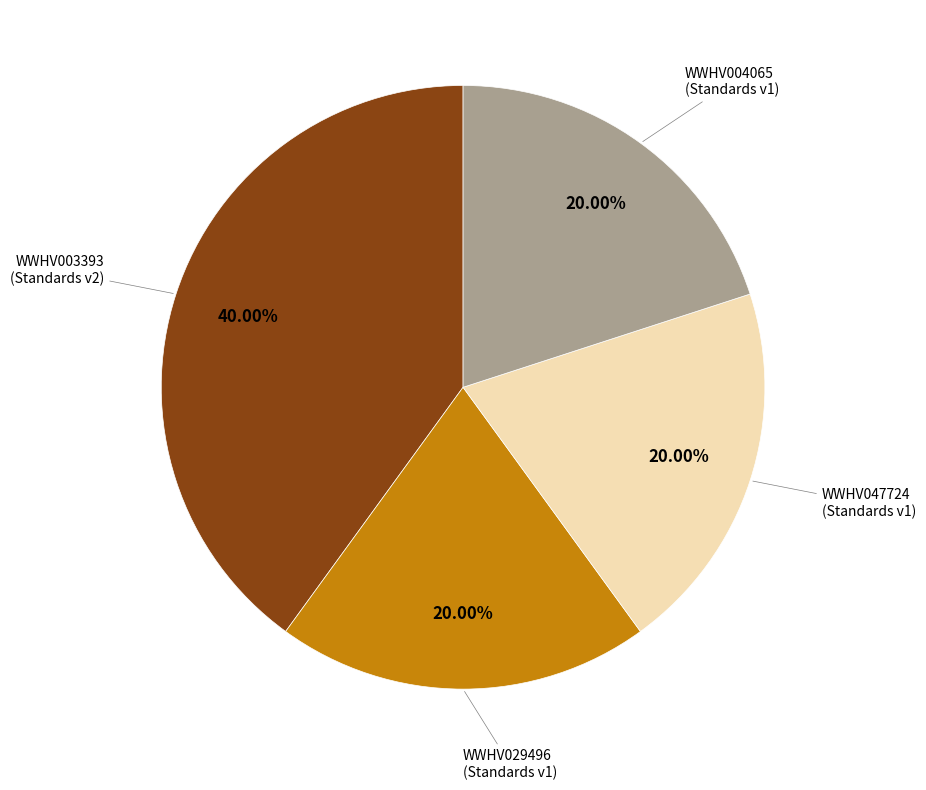

Is there a majority slice in this chart?

No